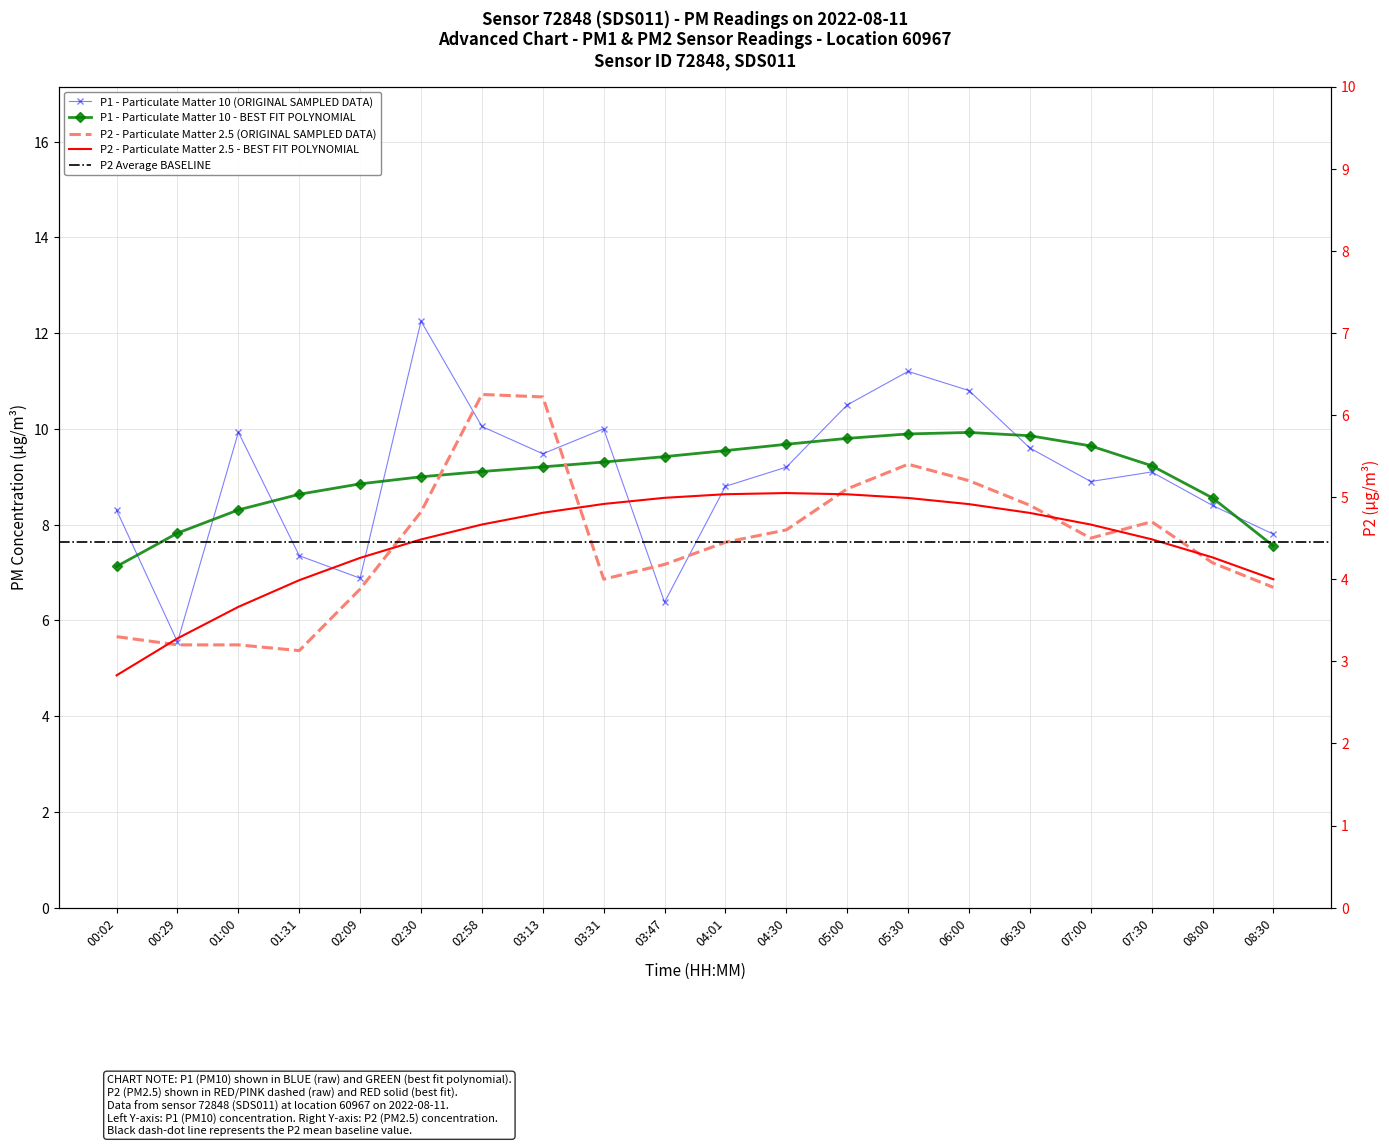

At how many categories does at least one series exceed 4?

20